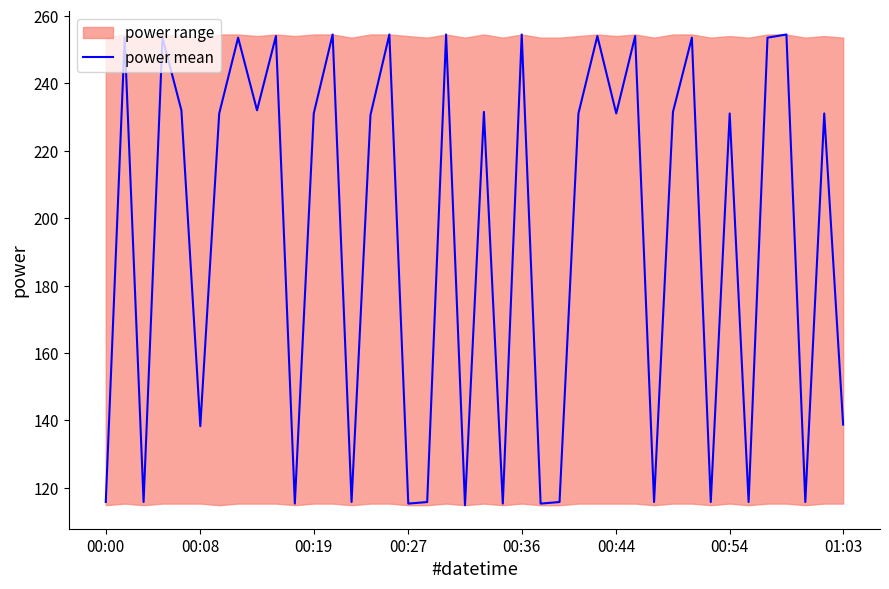

Is it true that the value at 00:00 is 207.6?

False